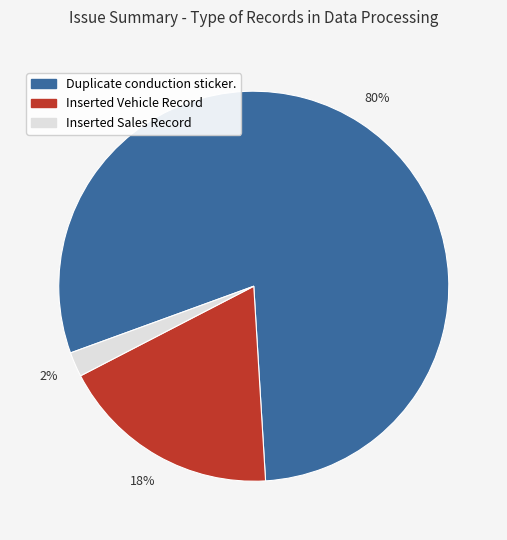

How many slices are in this pie chart?

3